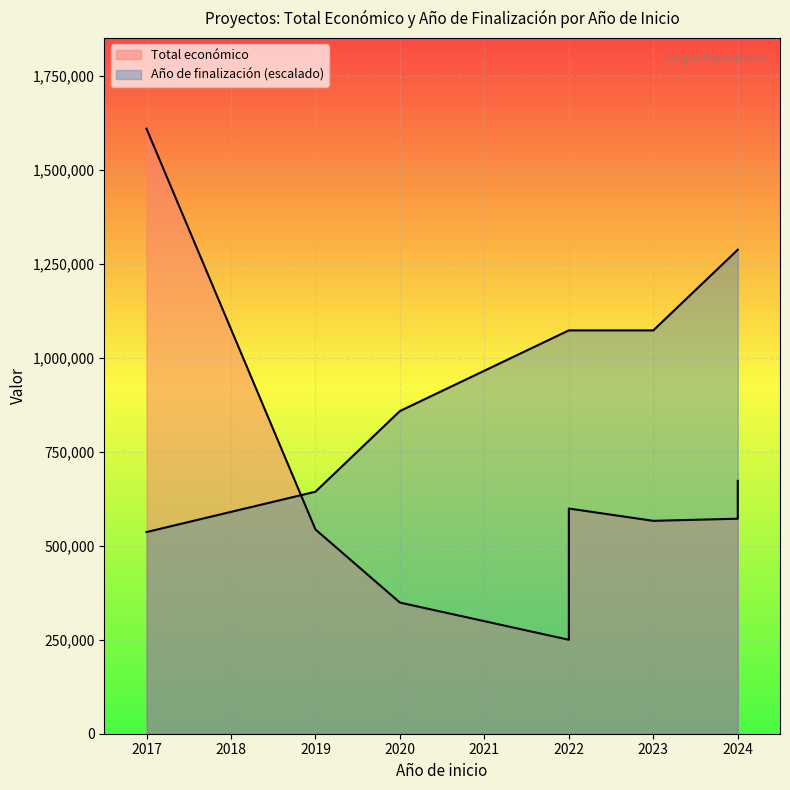

True or false: Año de finalización and Total económico intersect in this chart.

False